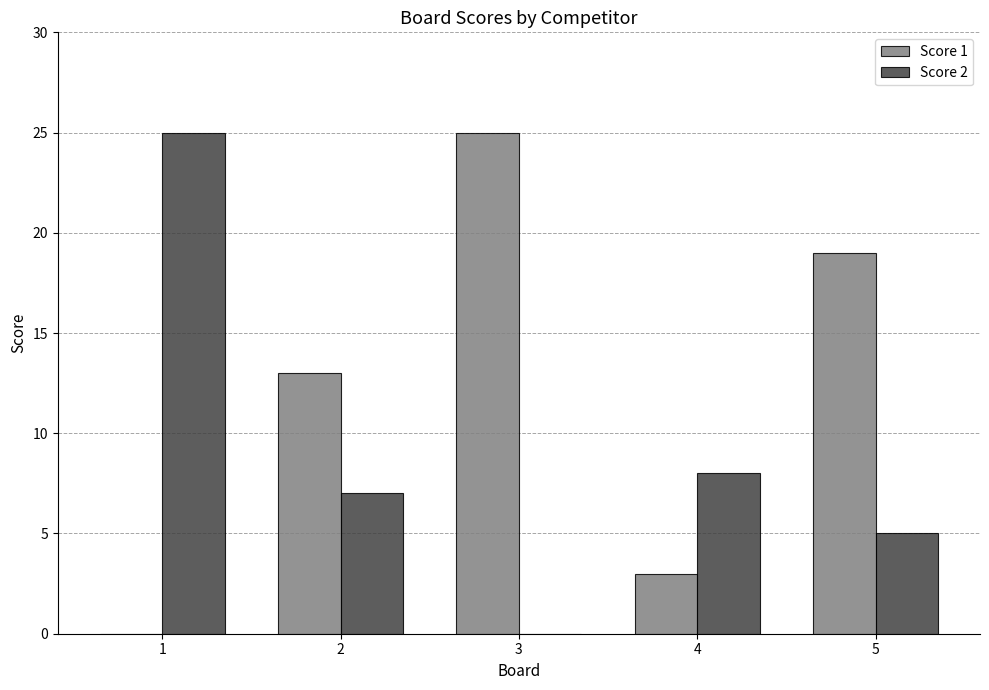

The value of Score 1 at 5 is 5. True or false?

False